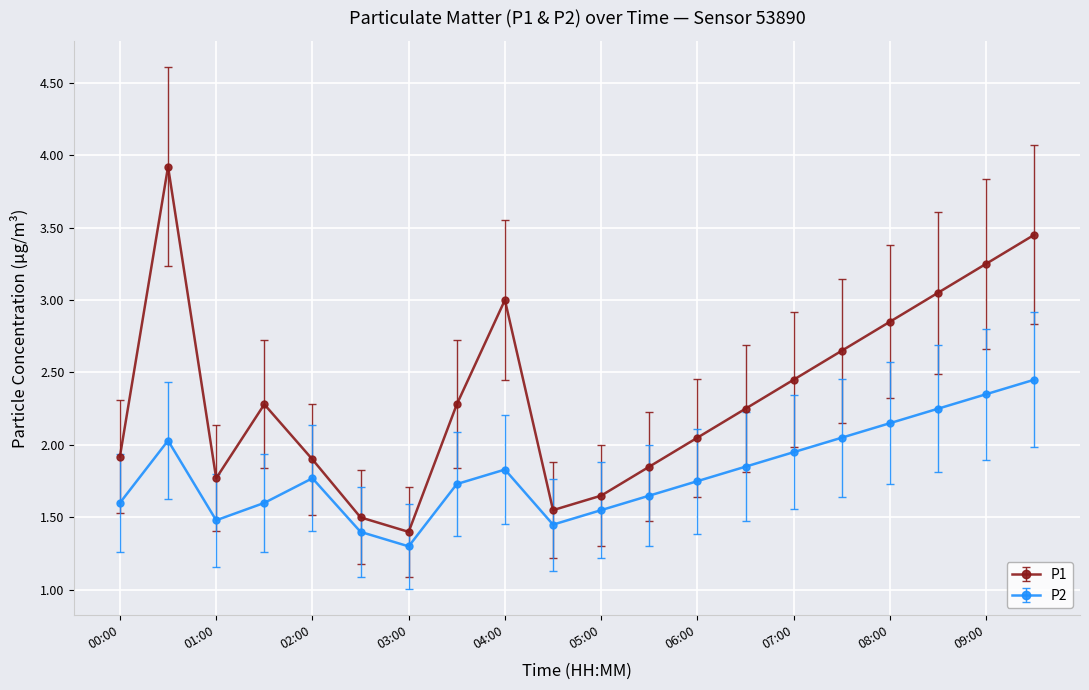

Which series has the largest total across all categories?

P1